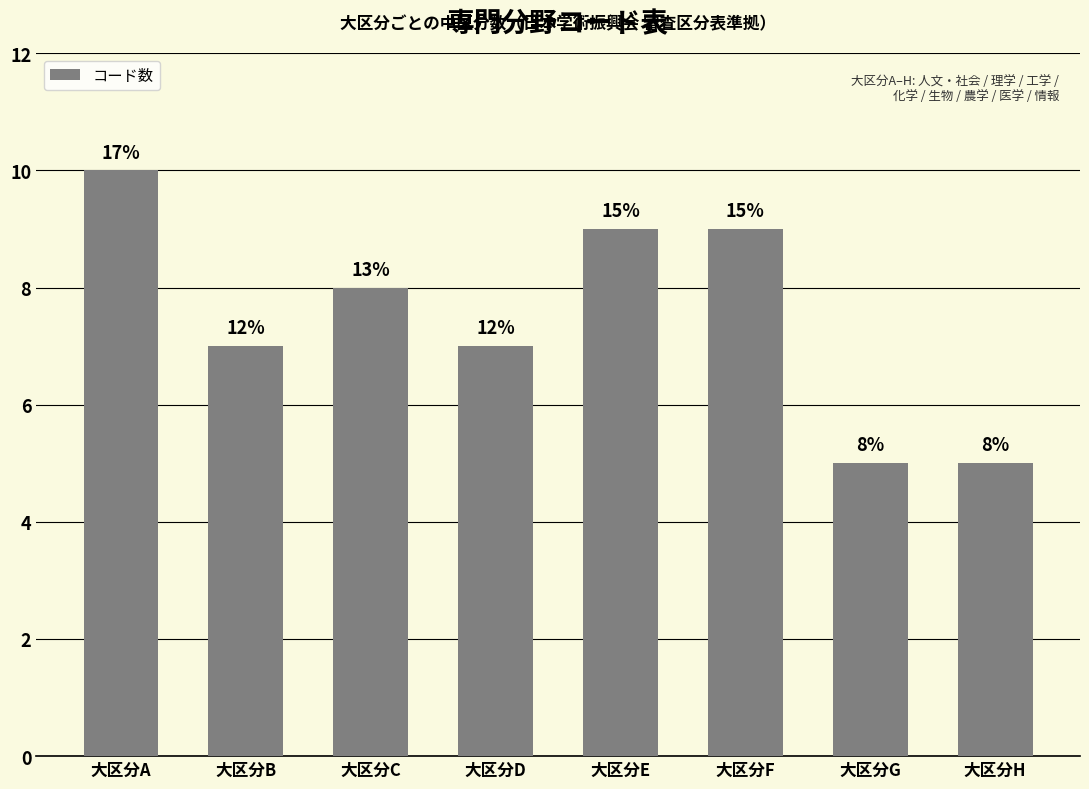

List the labels in order of value, largest first.

大区分A, 大区分E, 大区分F, 大区分C, 大区分B, 大区分D, 大区分G, 大区分H